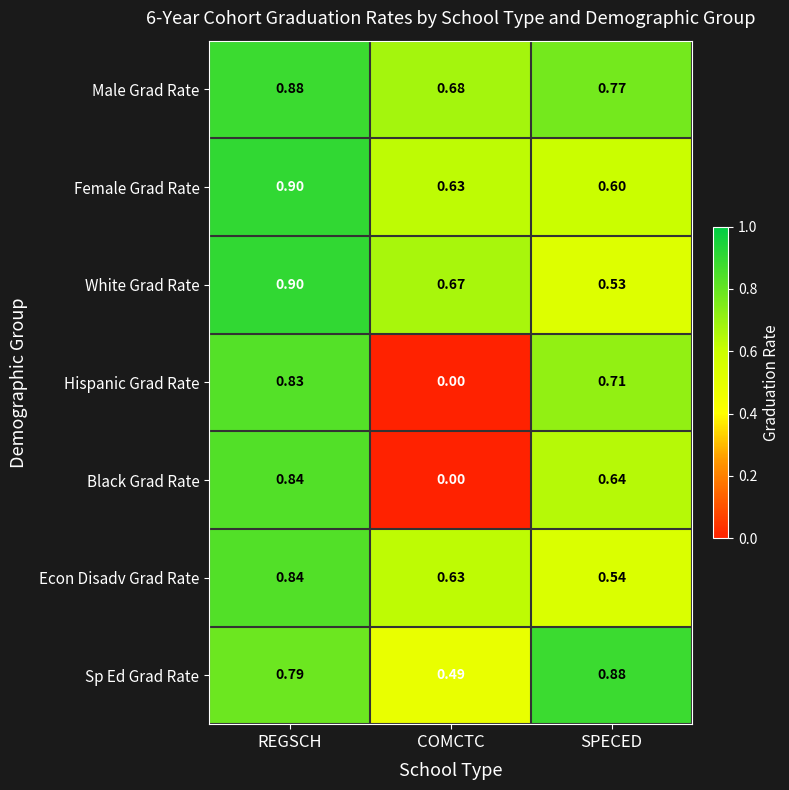

At which label is Male Grad Rate closest to 0?

COMCTC